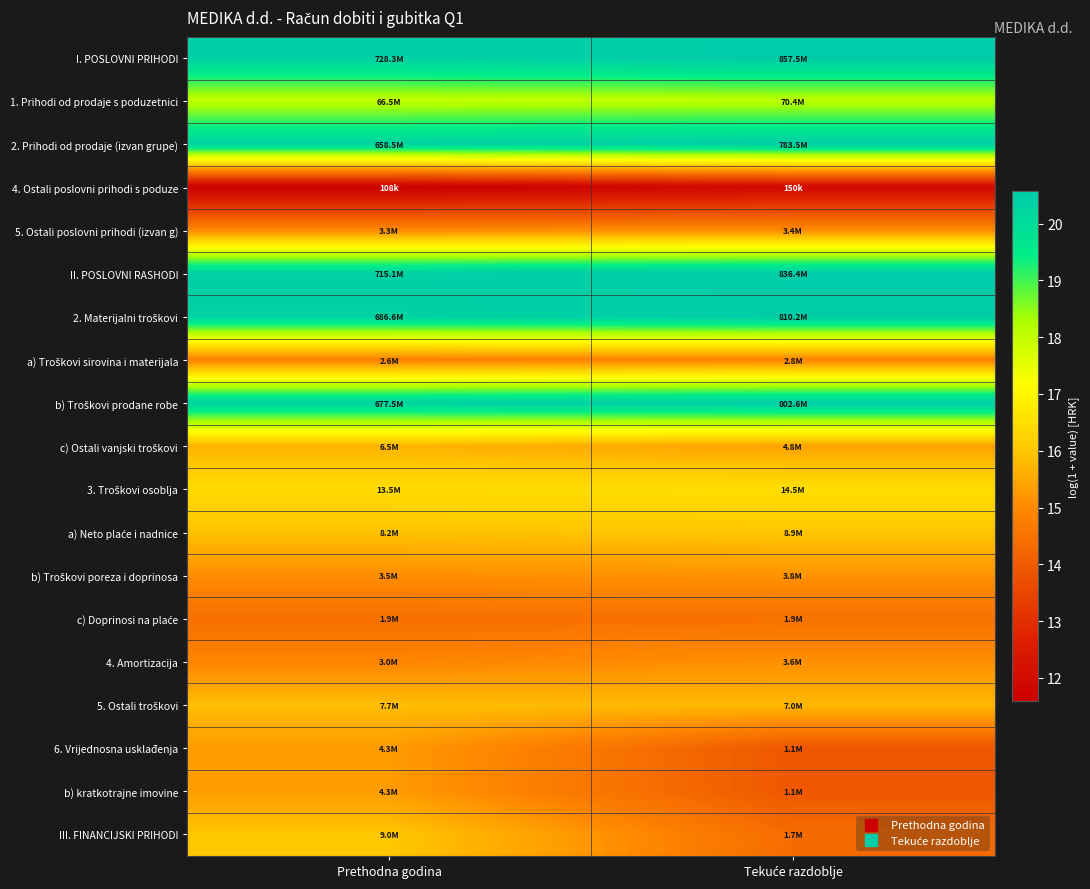

What is the smallest value displayed?

11.6